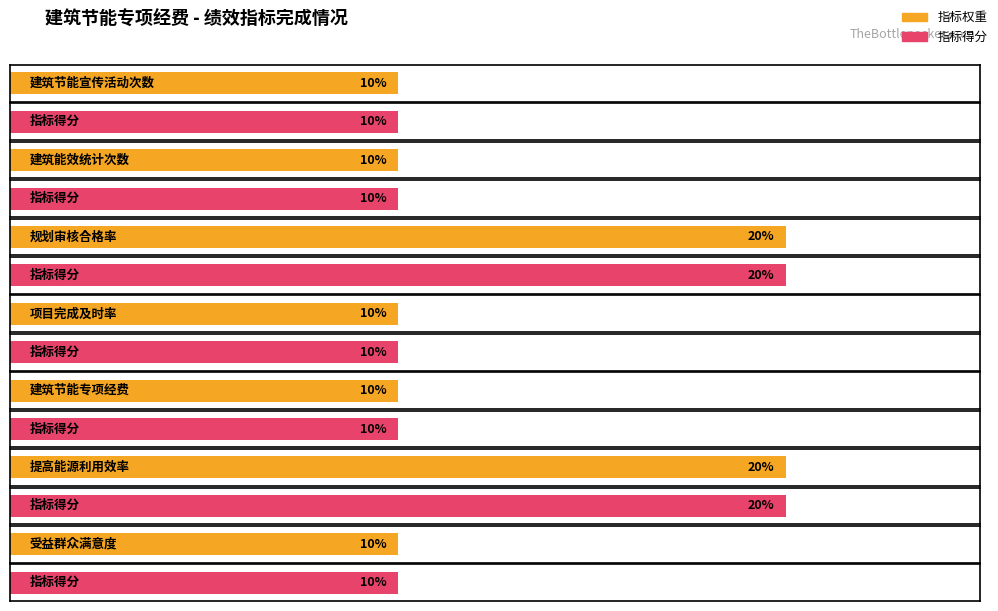

Between 规划审核合格率 and 建筑节能宣传活动次数, which is larger?

规划审核合格率